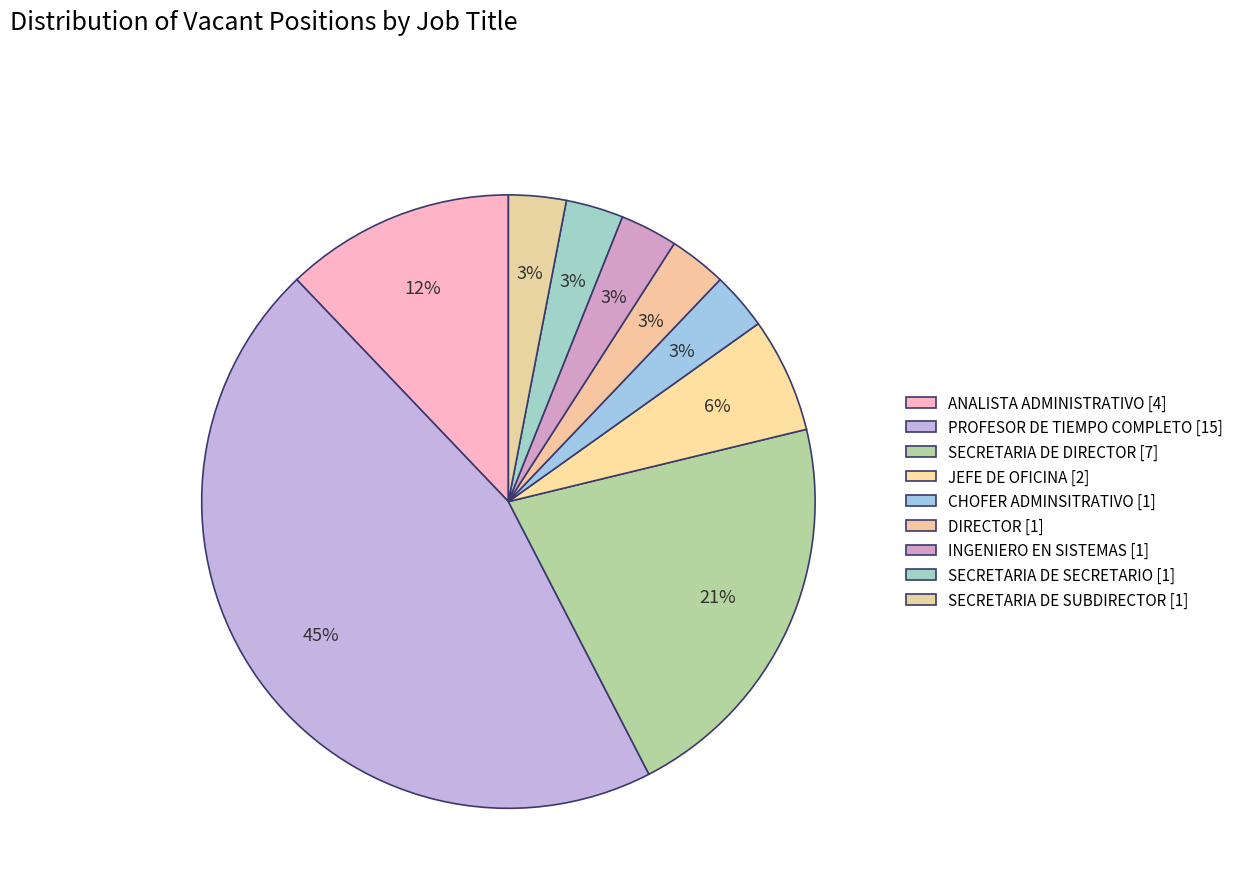

Which slice is the smallest?

CHOFER ADMINSITRATIVO